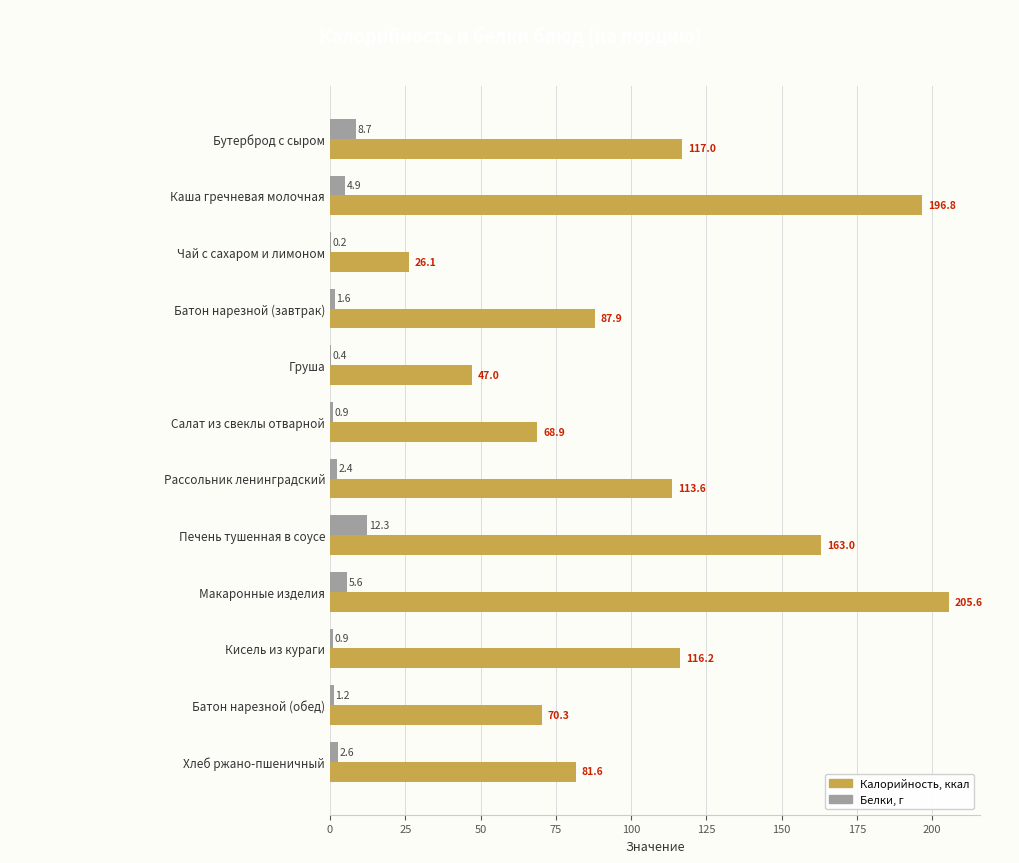

Which label corresponds to the largest value in the chart?

Макаронные изделия